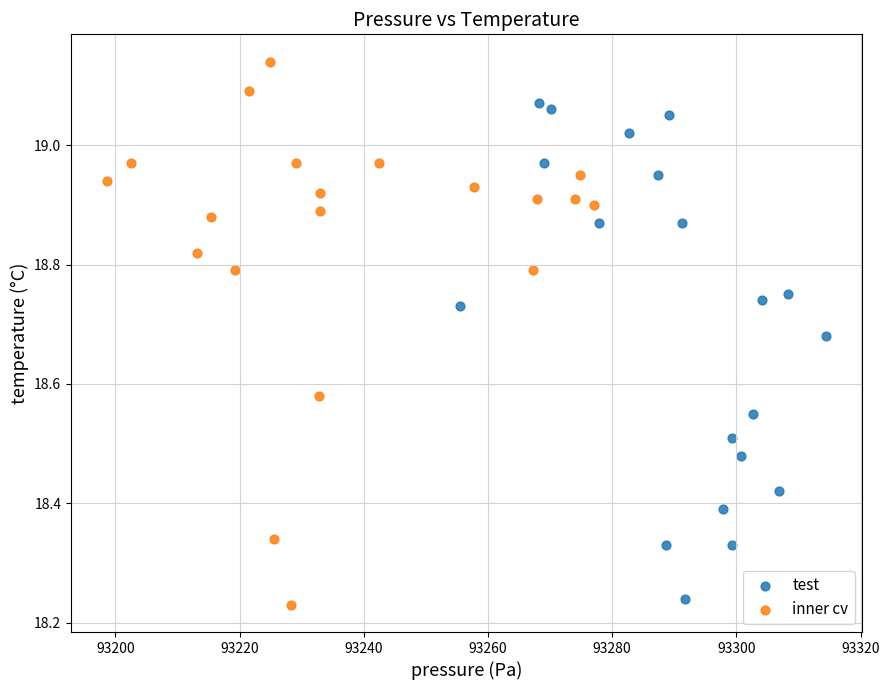

Which series reaches the maximum Y coordinate?

inner cv